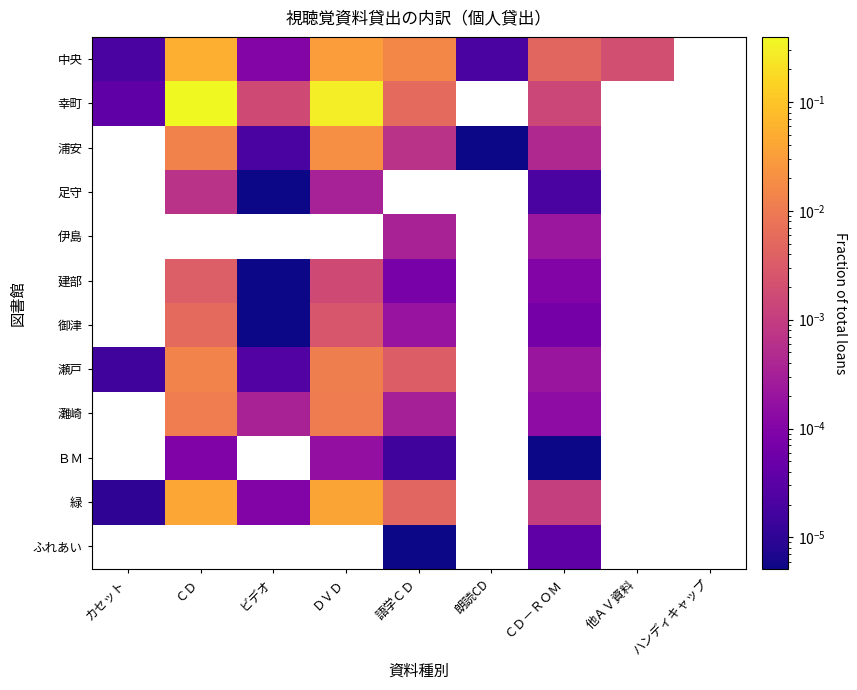

How many positive values does the 中央 series have?

8